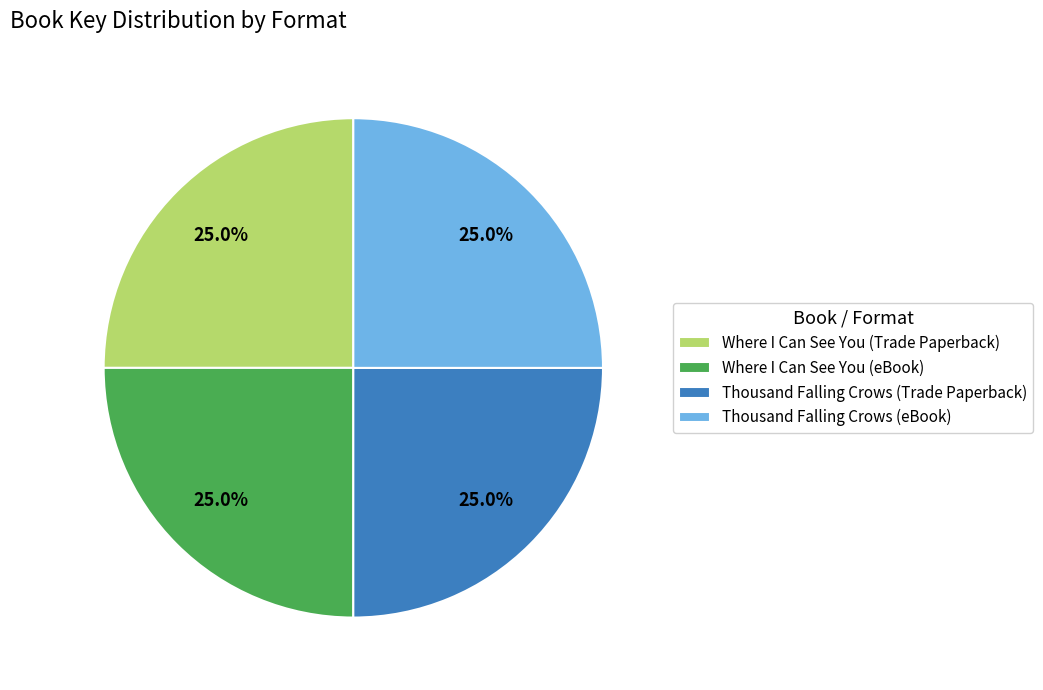

What portion of the pie excludes Where I Can See You (eBook)?

75.0%